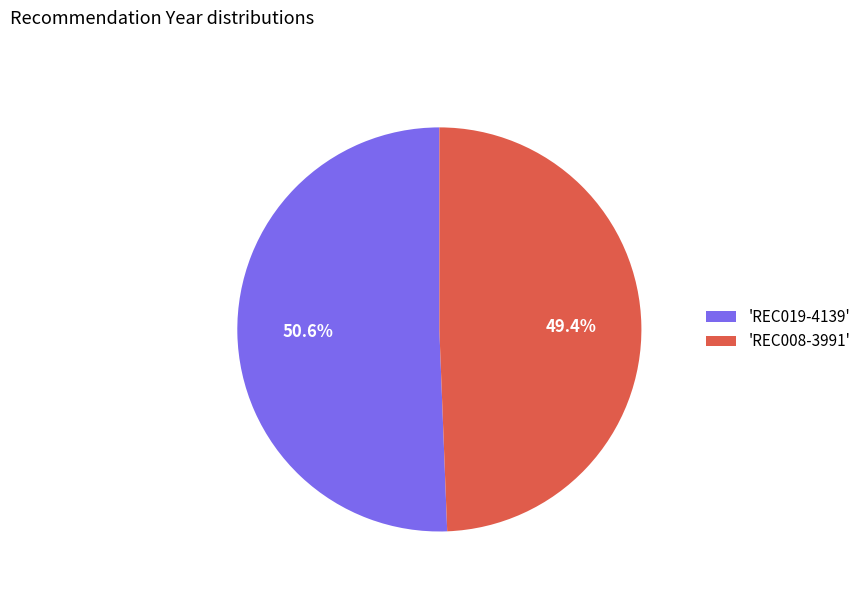

Which category has the smallest portion of the pie?

'REC008-3991'